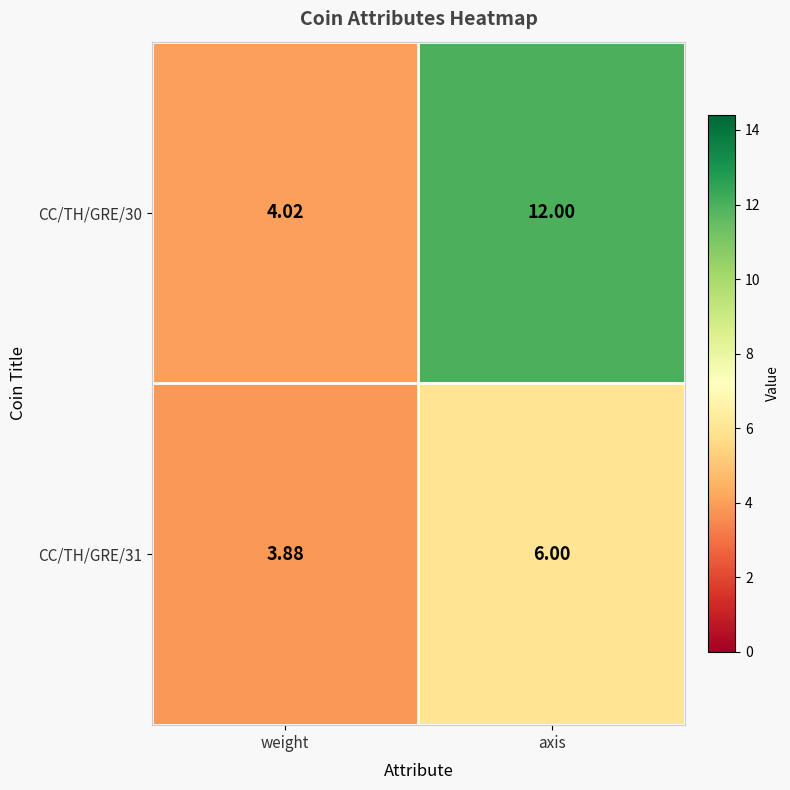

Is the value of CC/TH/GRE/30 at weight greater than the value of CC/TH/GRE/31 at weight?

Yes